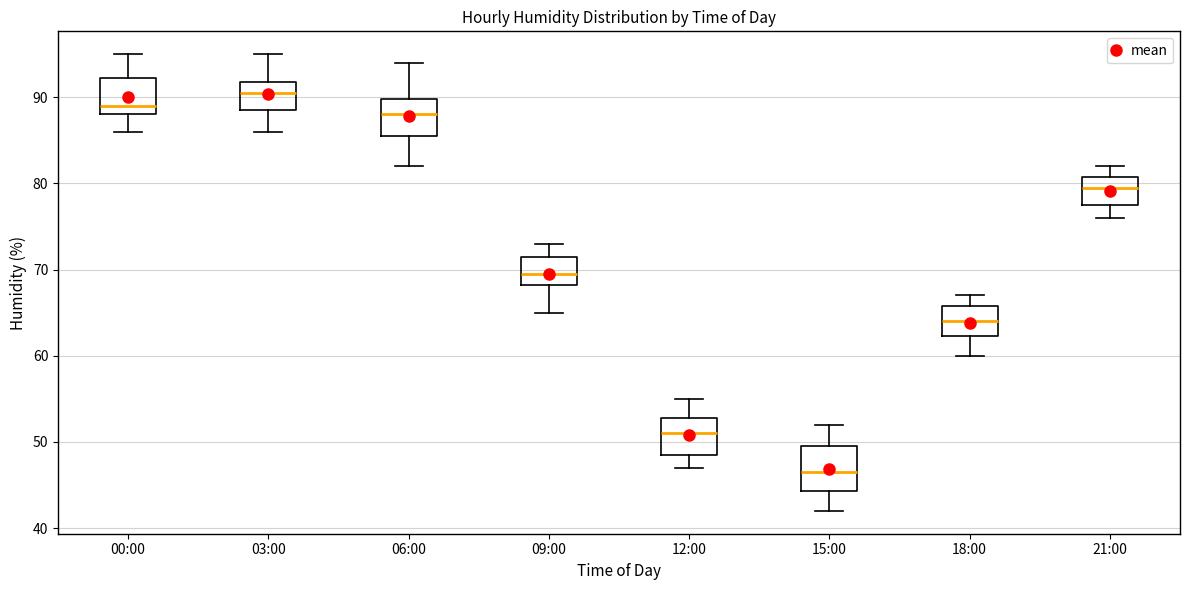

Which box has the lowest median line?

15:00